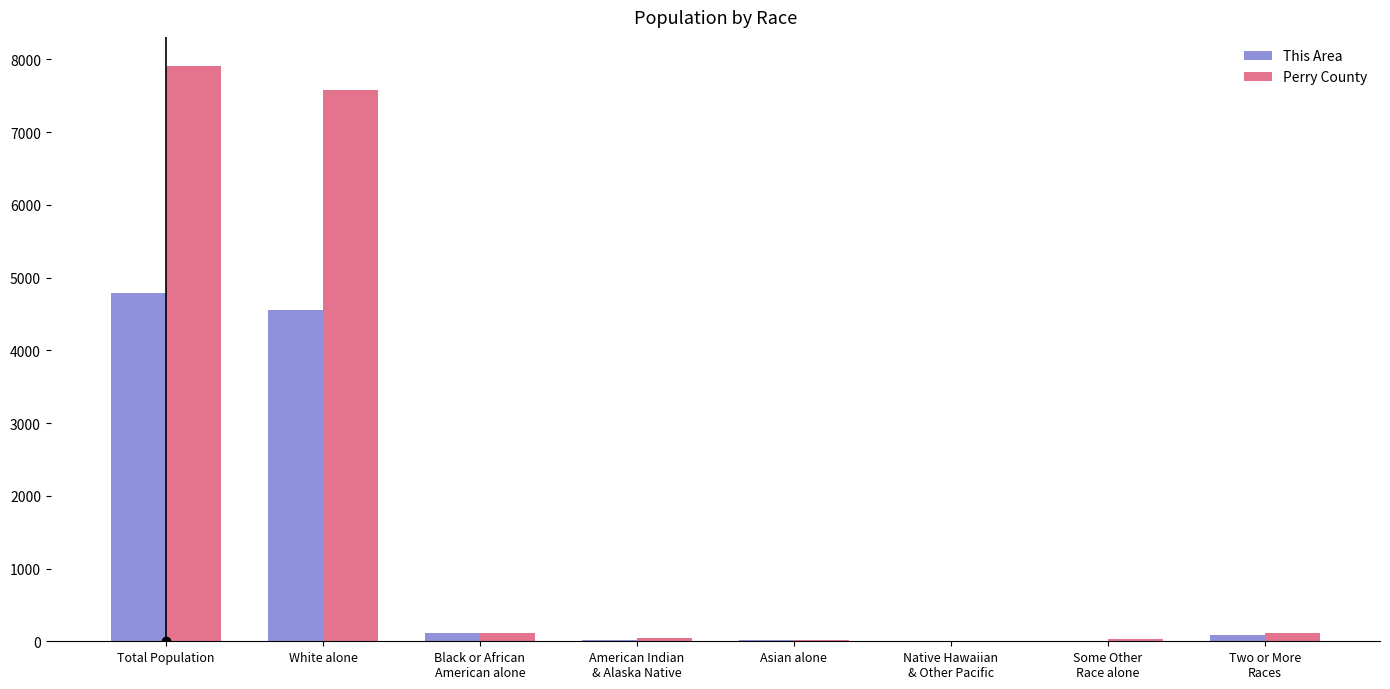

What is the total value across all series at Total Population?

12708